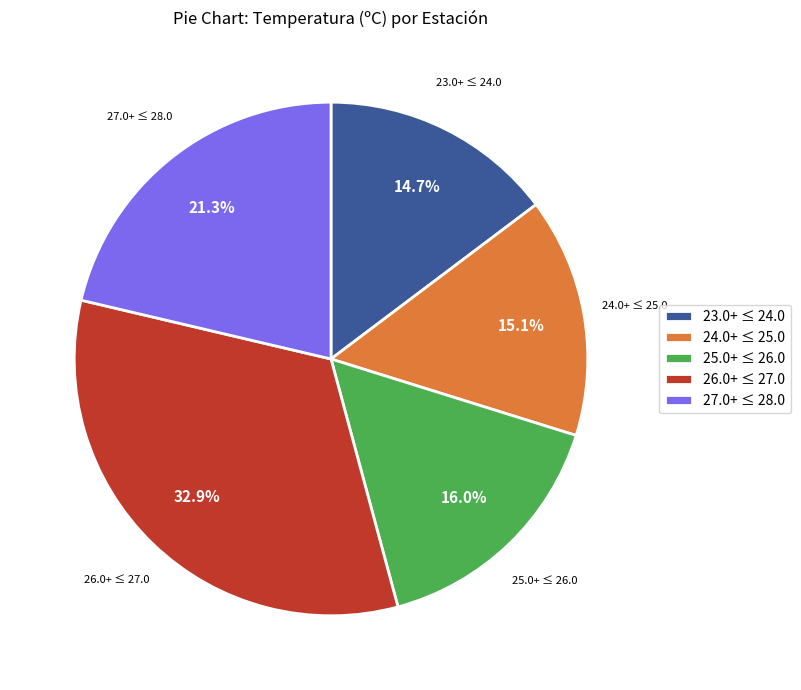

Is there a majority slice in this chart?

No